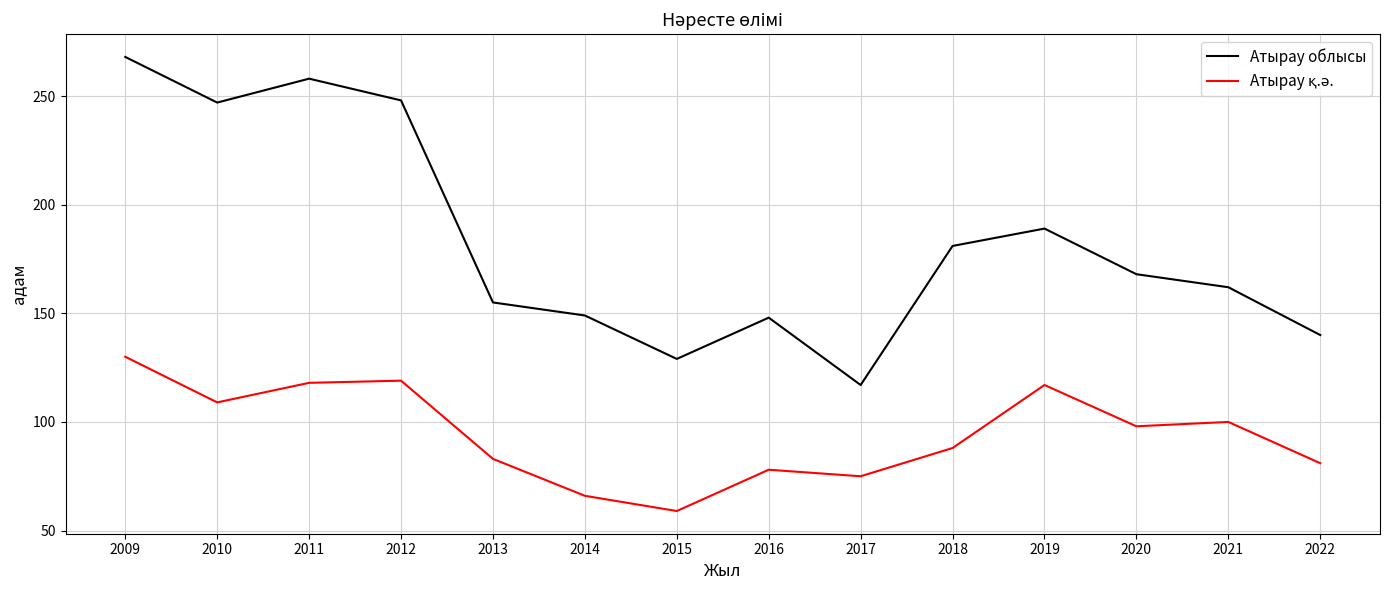

What is the difference between the Атырау облысы values at 2011 and 2010?

11